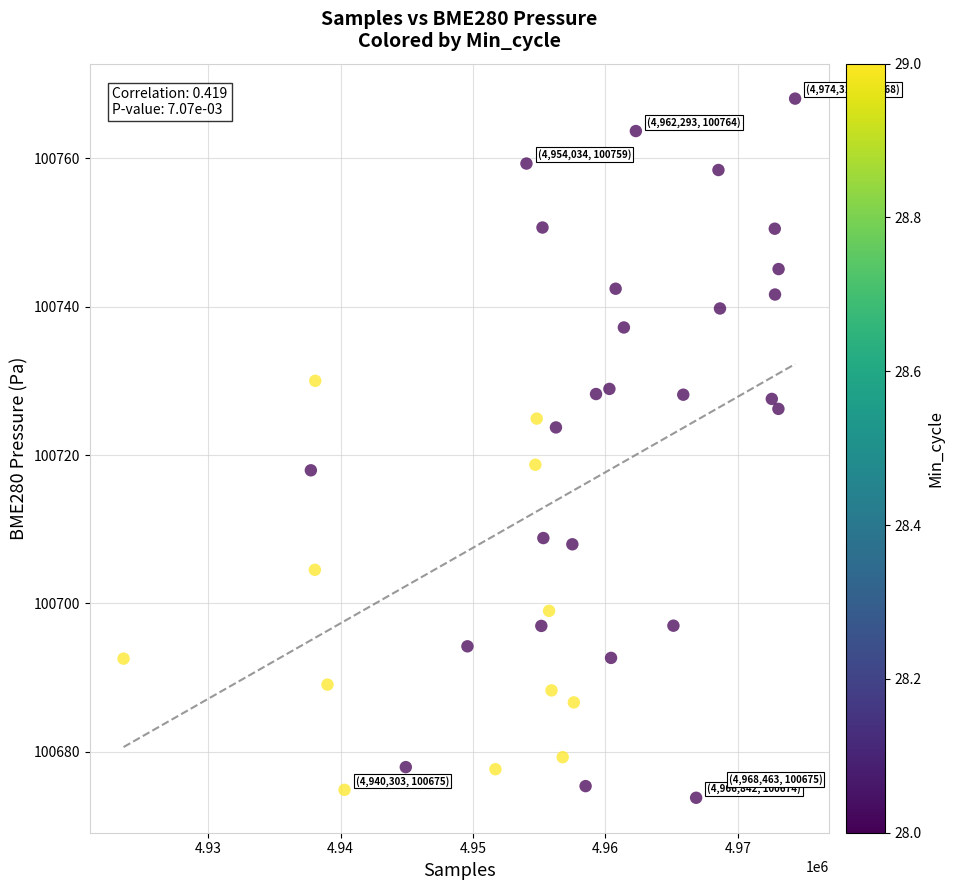

What is the range of X values (max minus min)?

50690.0